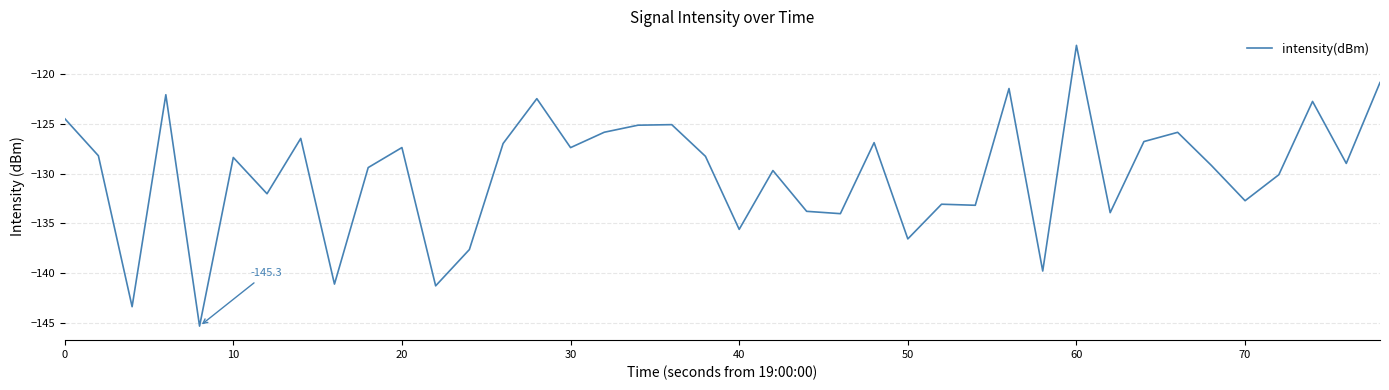

What is the difference between the maximum and second lowest values?

26.3